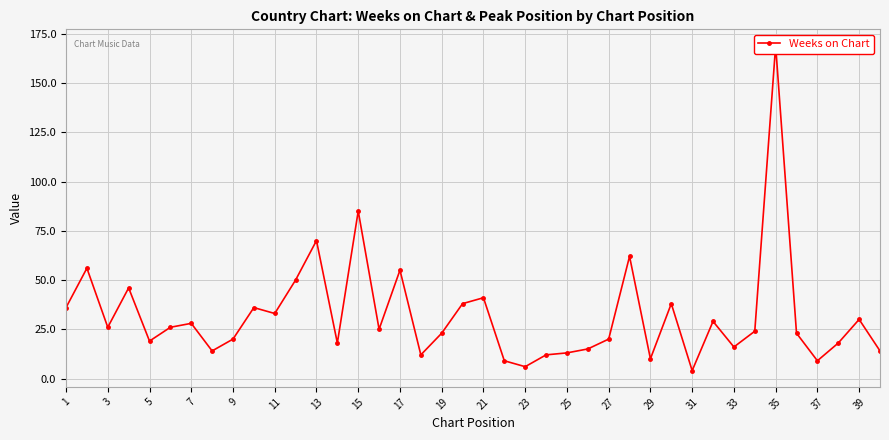

The chart shows a value of 15 at 3. True or false?

False